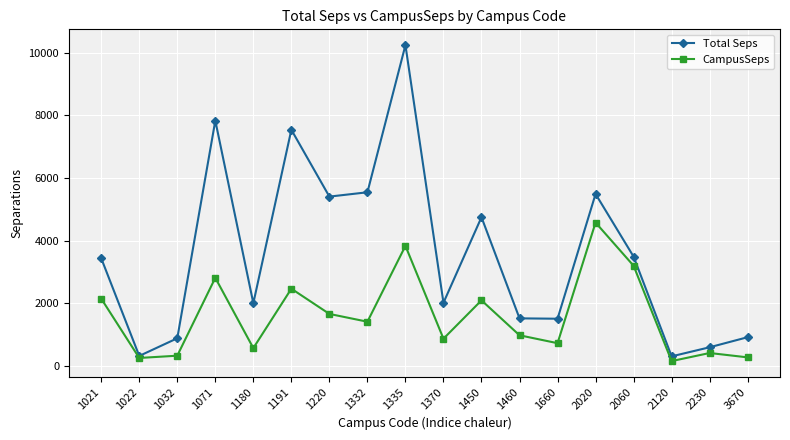

At how many categories does at least one series exceed 455?

16